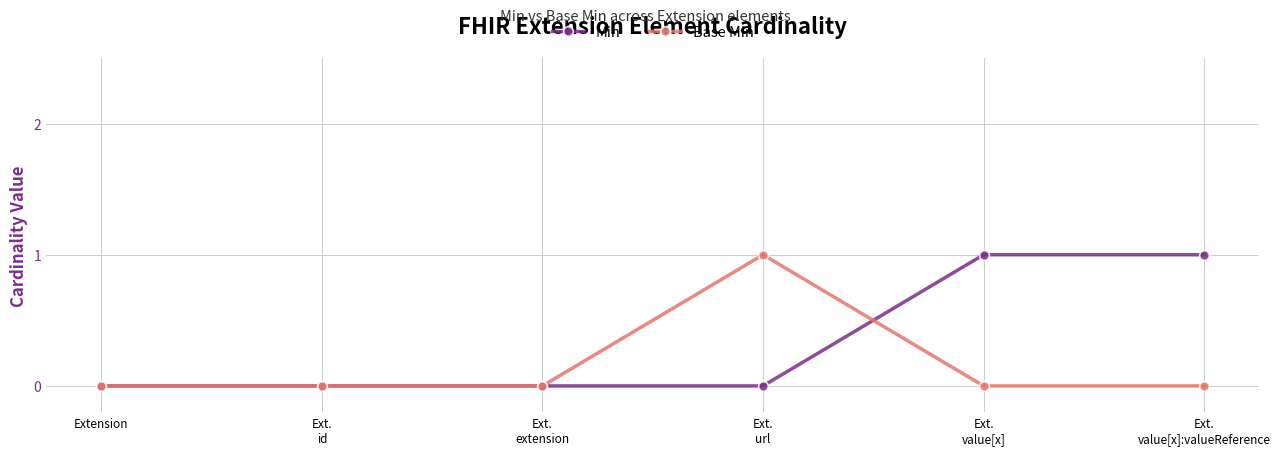

How many categories are shown in the chart?

6